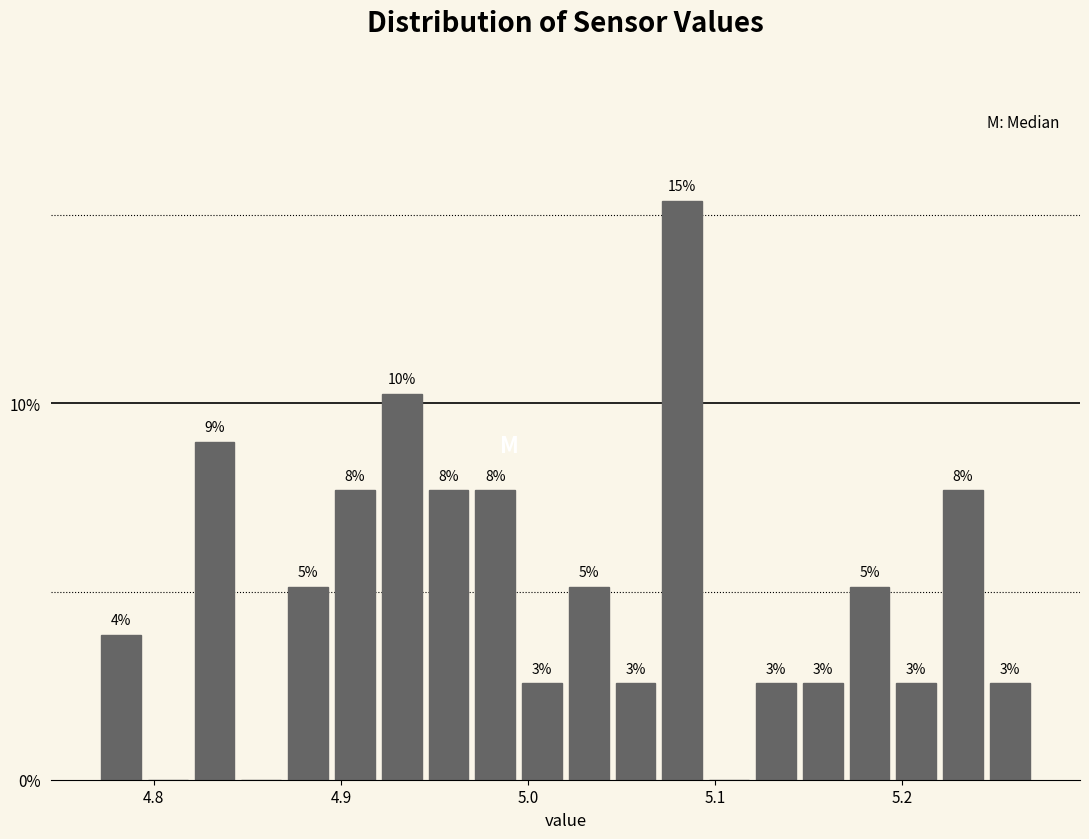

Read against the x-axis, roughly where is the centre of the tallest bar?

5.08